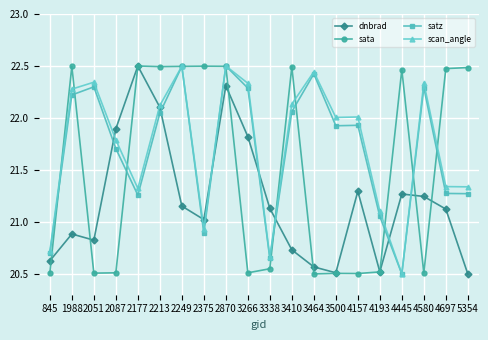

Where is the first local minimum for satz?

2177